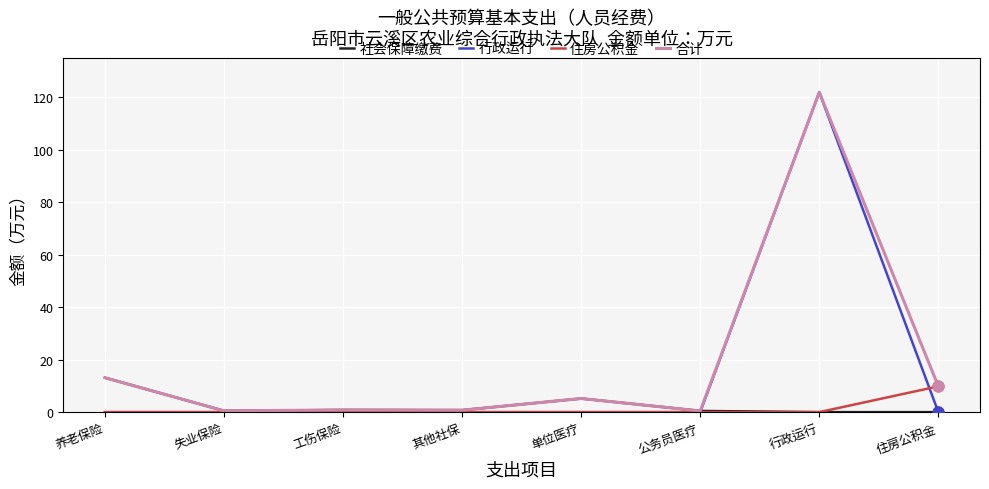

Which series has the widest spread of values?

行政运行